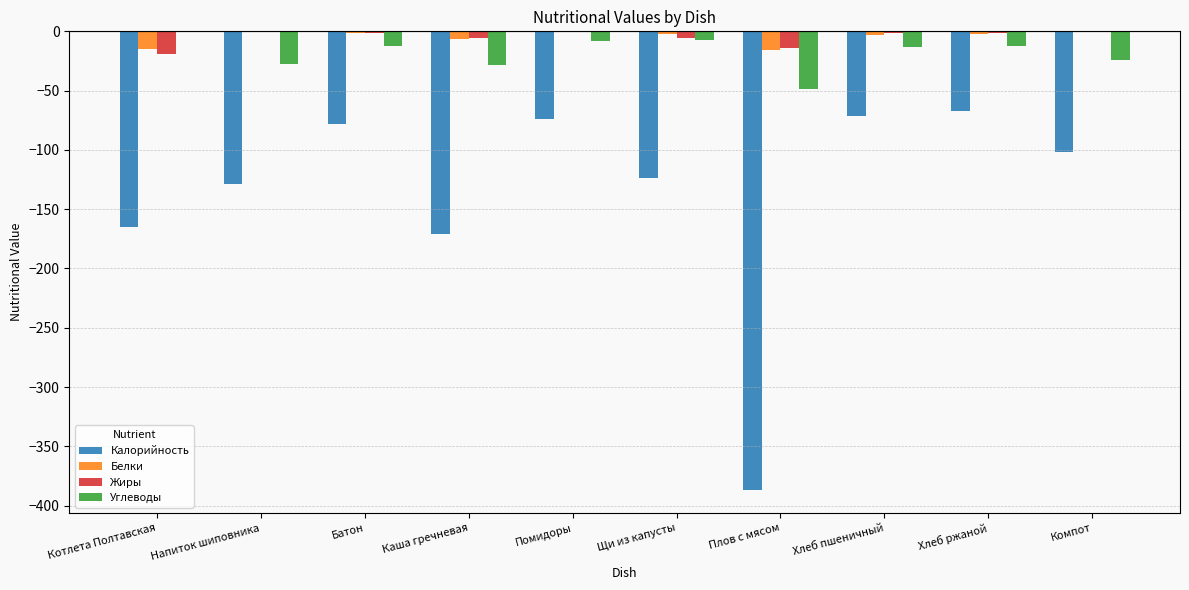

What is the spread (max minus min) of values at Компот?

101.7